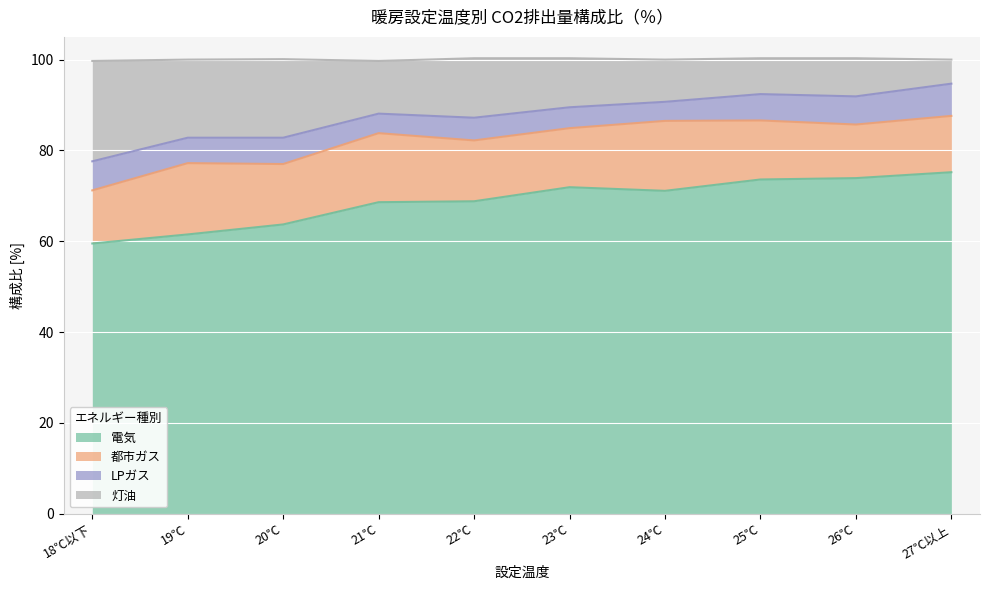

What value does the 電気 series have at 27℃以上?

75.2